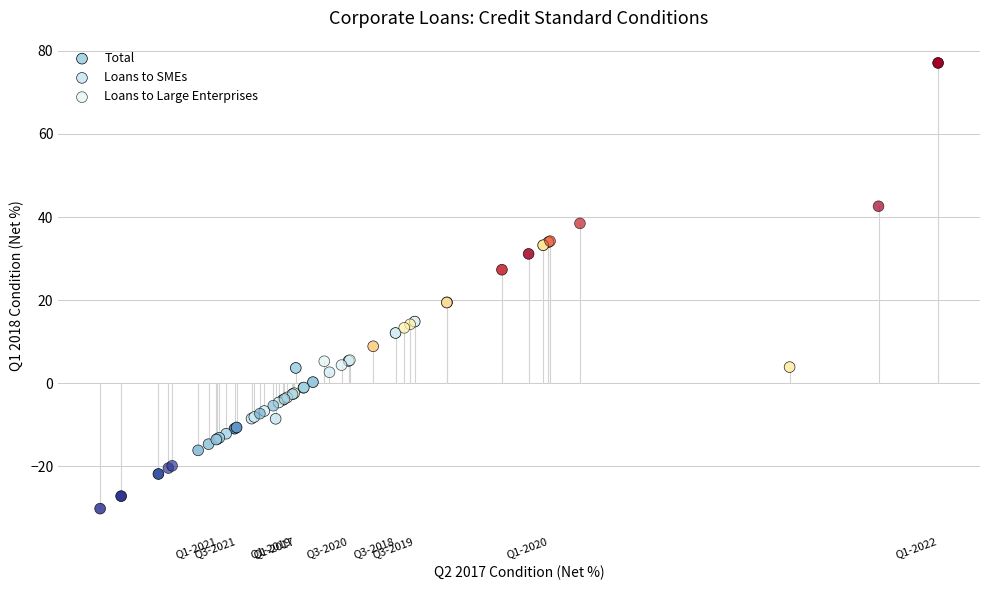

What are all the series names shown in the legend?

Total, Loans to SMEs, Loans to Large Enterprises